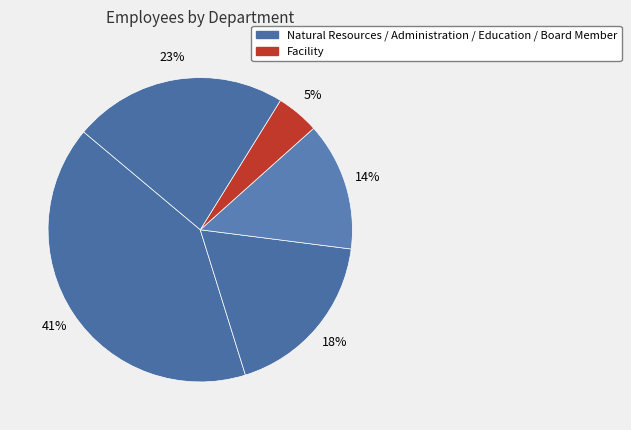

How many segments does this pie chart have?

5